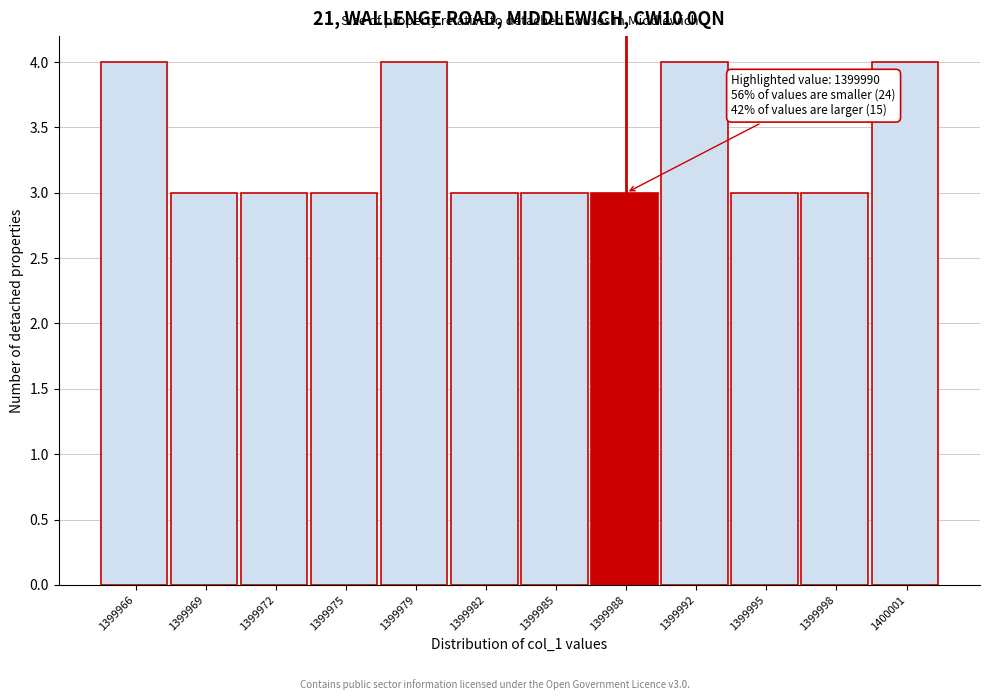

Reading left to right, extract all data points from this chart.

1399966=4	1399969=3	1399972=3	1399975=3	1399979=4	1399982=3	1399985=3	1399988=3	1399992=4	1399995=3	1399998=3	1400001=4